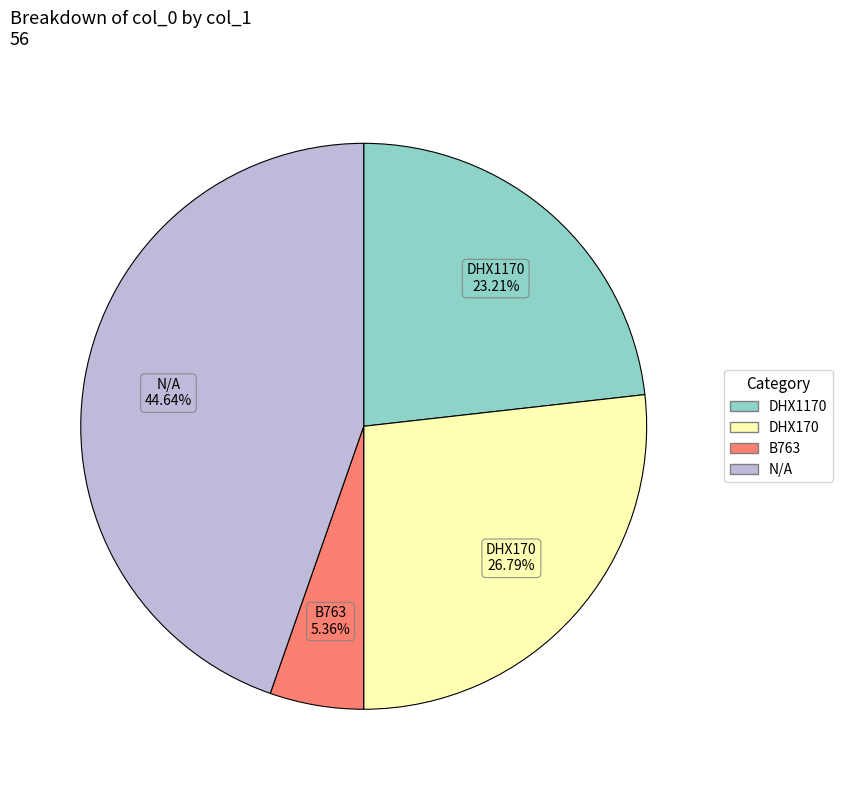

Count the number of slices in the pie.

4